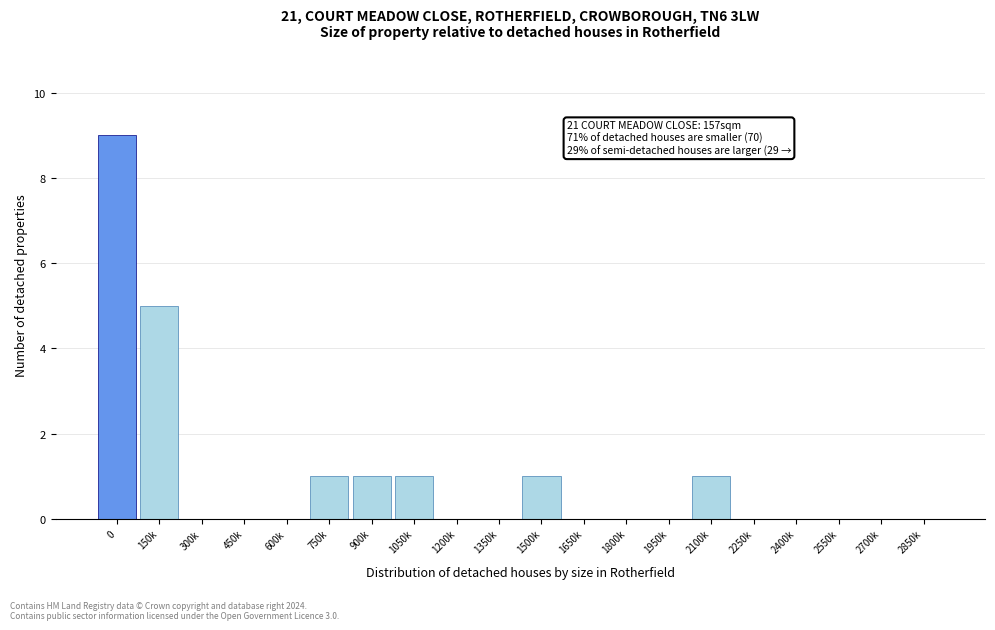

Reading right to left, extract all data points from this chart.

2850k=0	2700k=0	2550k=0	2400k=0	2250k=0	2100k=1	1950k=0	1800k=0	1650k=0	1500k=1	1350k=0	1200k=0	1050k=1	900k=1	750k=1	600k=0	450k=0	300k=0	150k=5	0=9